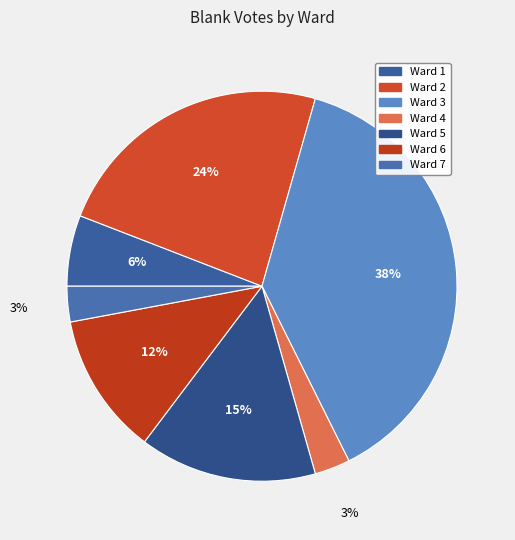

Which slice is the largest?

Ward 3